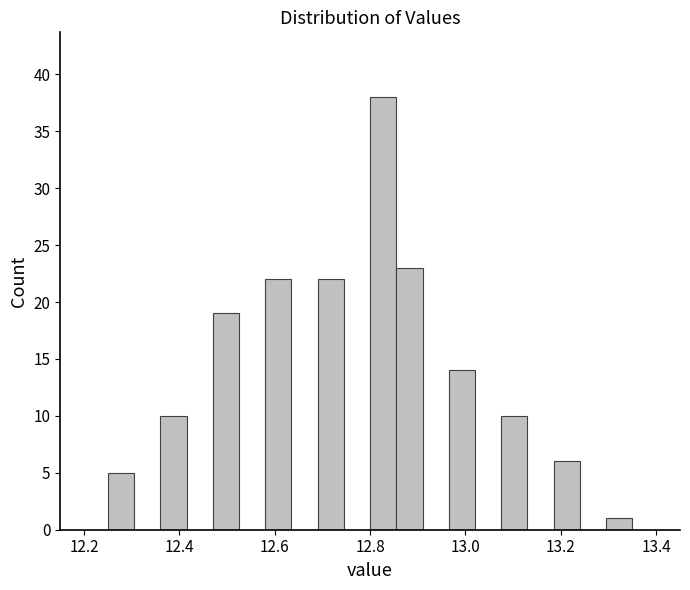

Read against the x-axis, roughly where is the centre of the tallest bar?

12.82